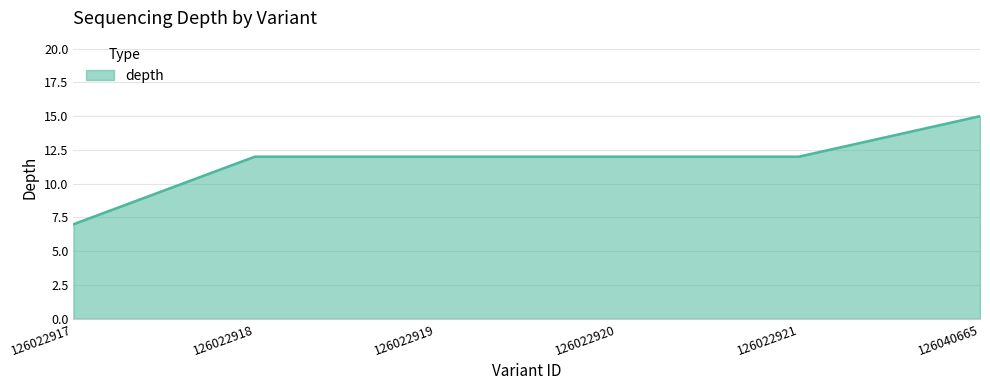

Does the chart have visible grid lines?

Yes